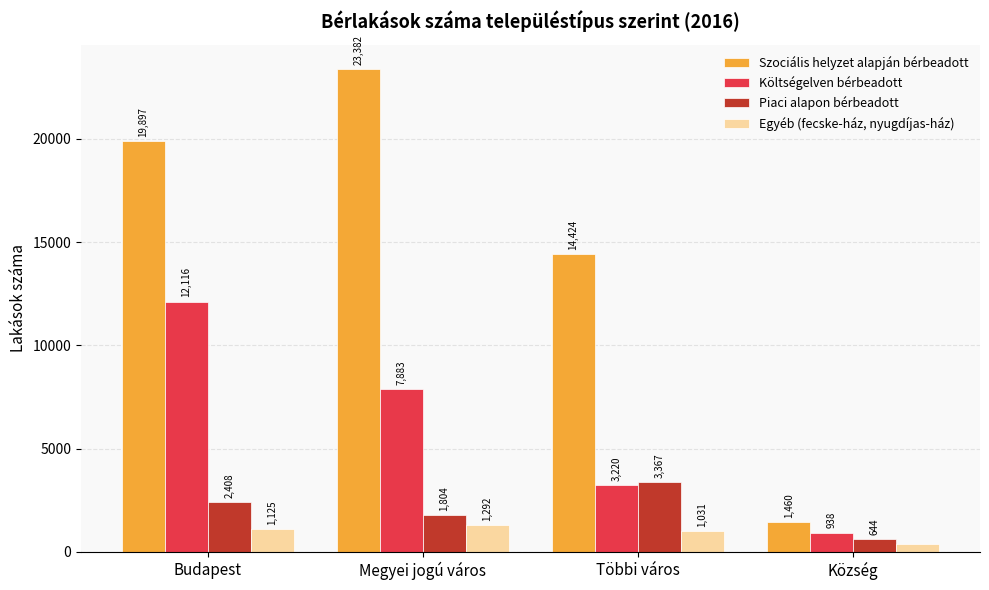

How many categories are shown in the chart?

4